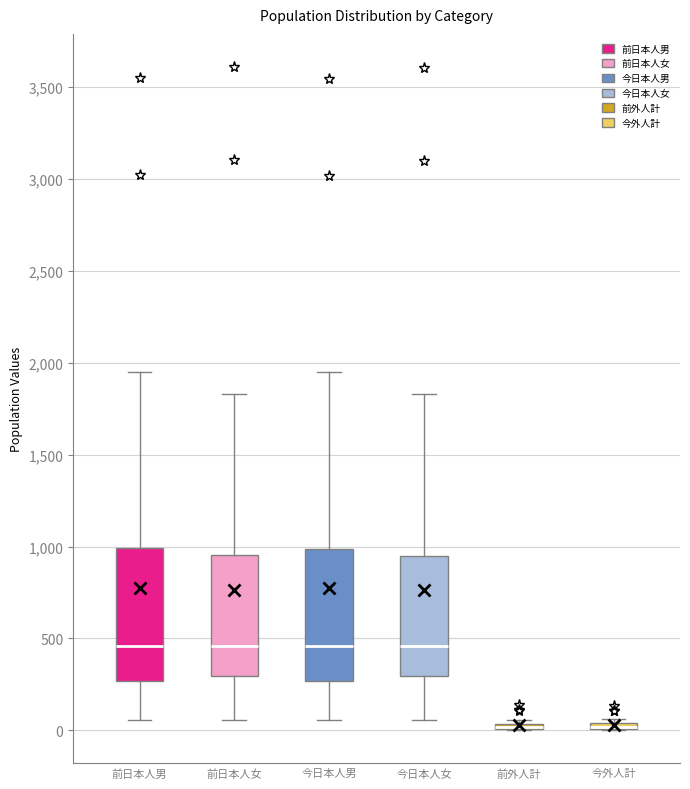

Where does the median line of the box for 前日本人男 sit on the y-axis? The values are not printed on the chart, so give them approximately, as read against the axis.

450